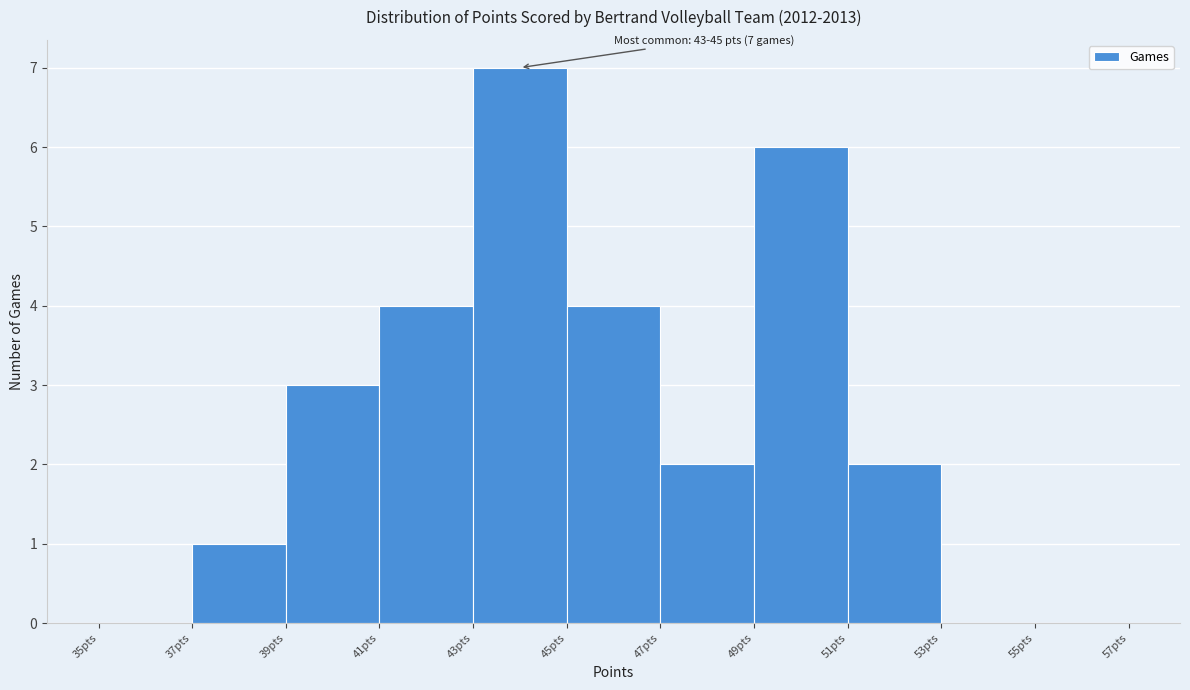

Over which range of the x-axis is the bar tallest?

43 to 45